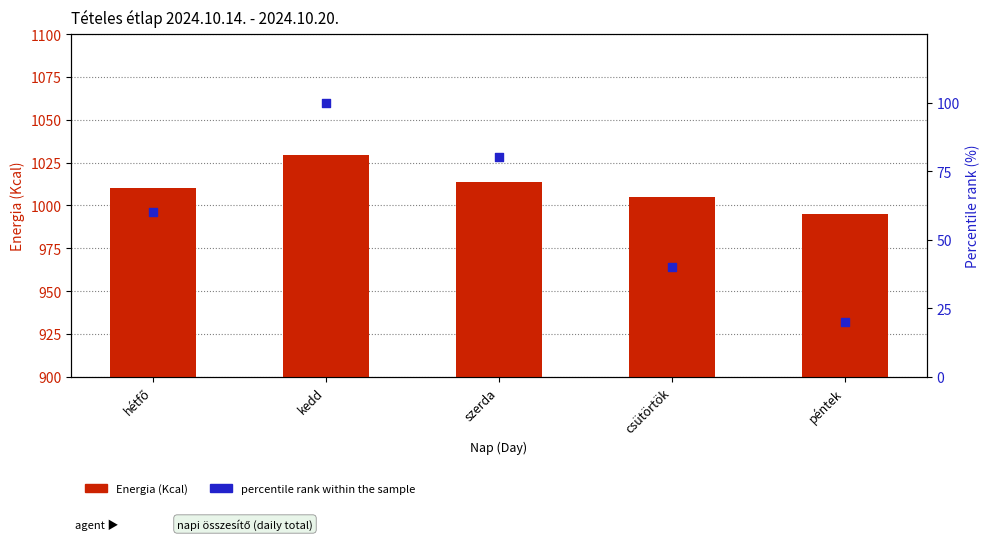

What is the total value across all series at szerda?

1093.5